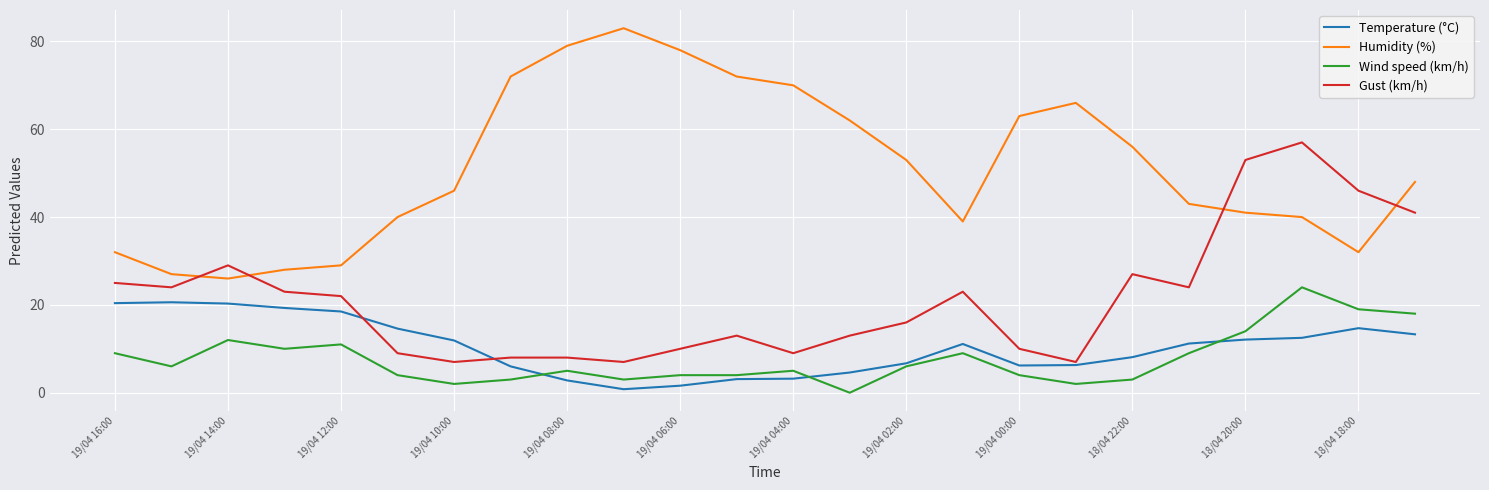

Which series has the largest total across all categories?

Humidity (%)